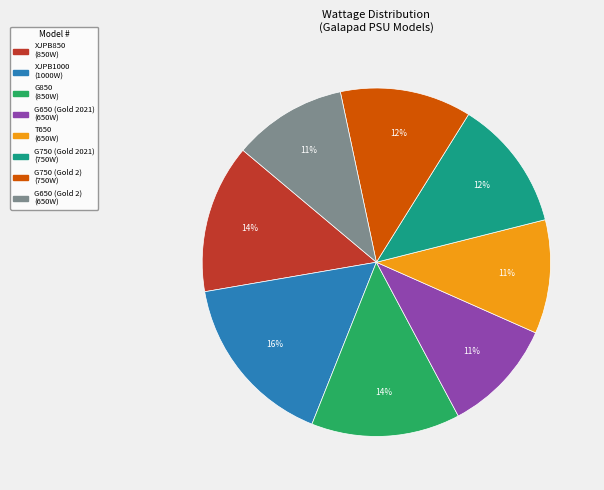

To the nearest percent, what percentage of the pie is XJPB850?

14%